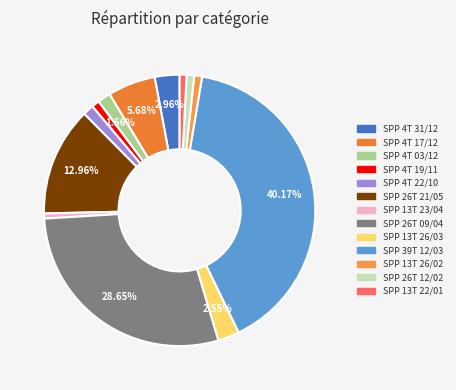

To the nearest percent, what is the combined percentage of SPP 26T 12/02 and SPP 4T 03/12?

2%